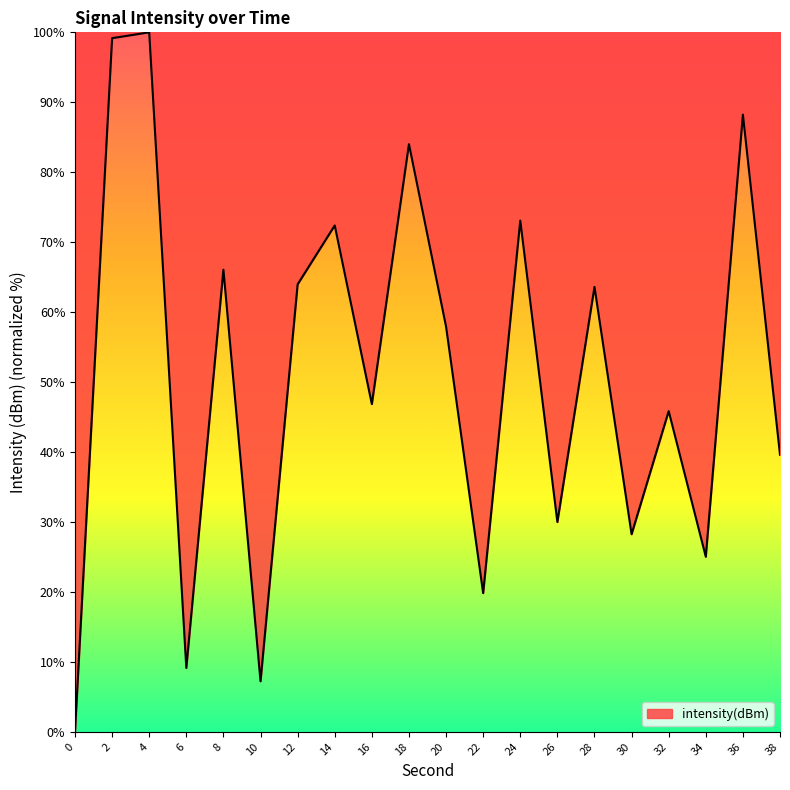

Where is the first local maximum?

4